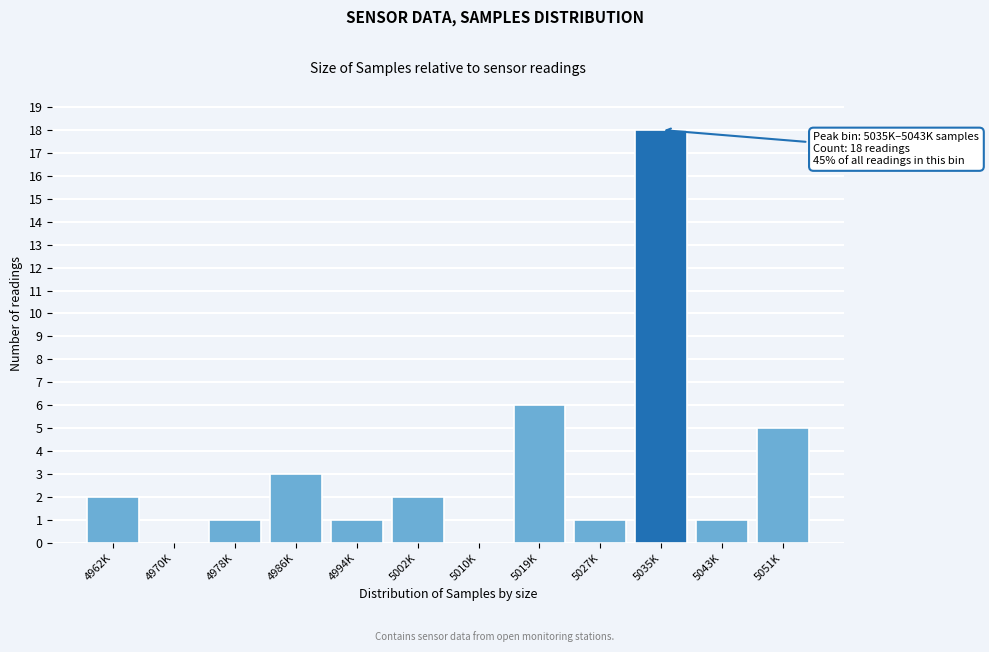

Reading left to right, what are all the values shown in this chart?

4962K=2	4970K=0	4978K=1	4986K=3	4994K=1	5002K=2	5010K=0	5019K=6	5027K=1	5035K=18	5043K=1	5051K=5